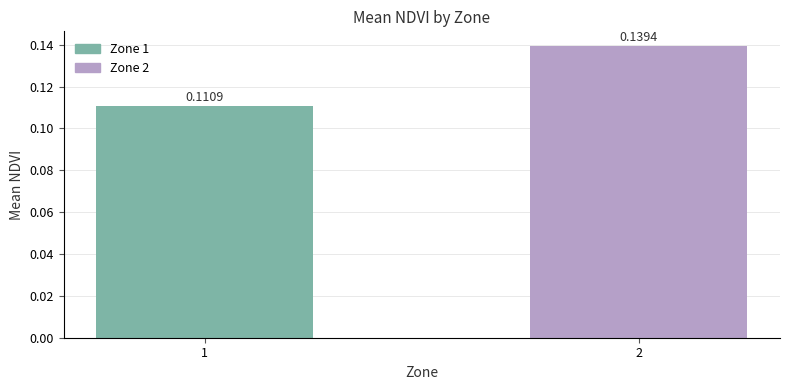

List the labels in order of value, smallest first.

1, 2